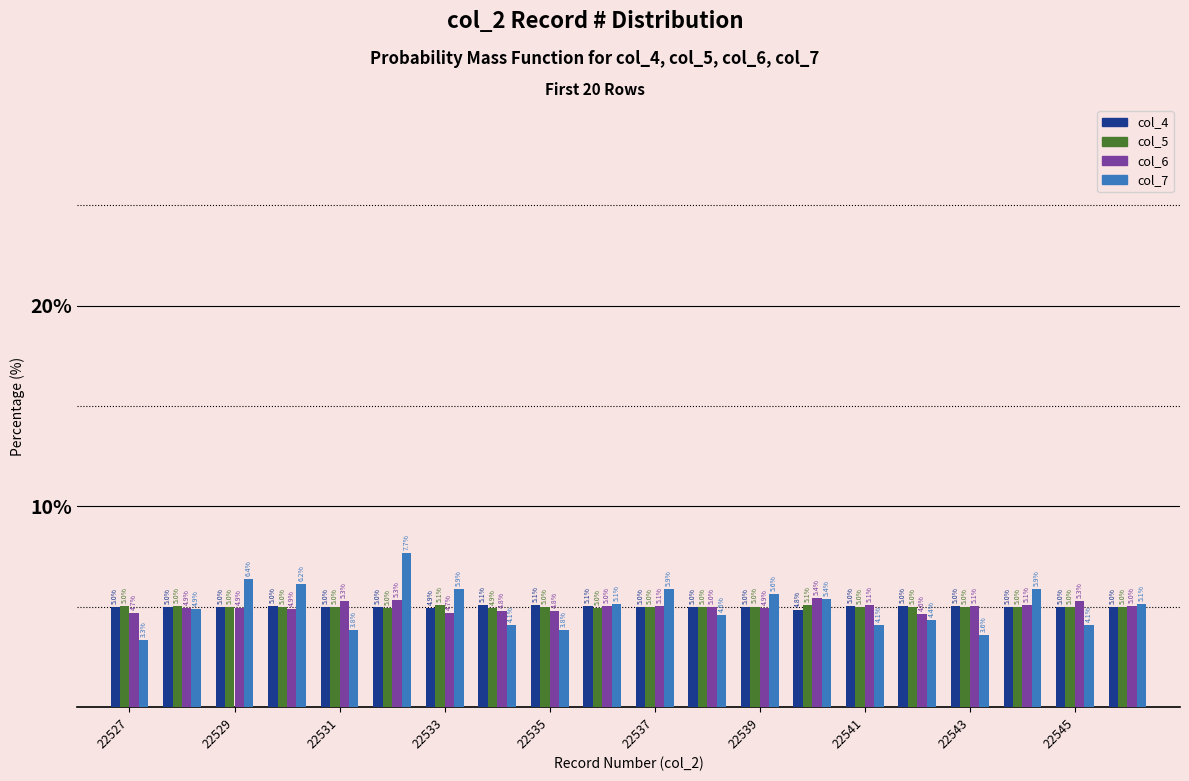

What are all the series names shown in the legend?

col_4, col_5, col_6, col_7